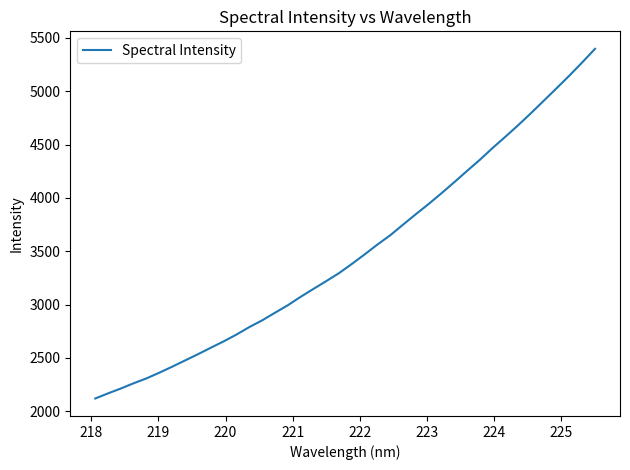

What is the difference between the maximum and minimum values?

3277.9